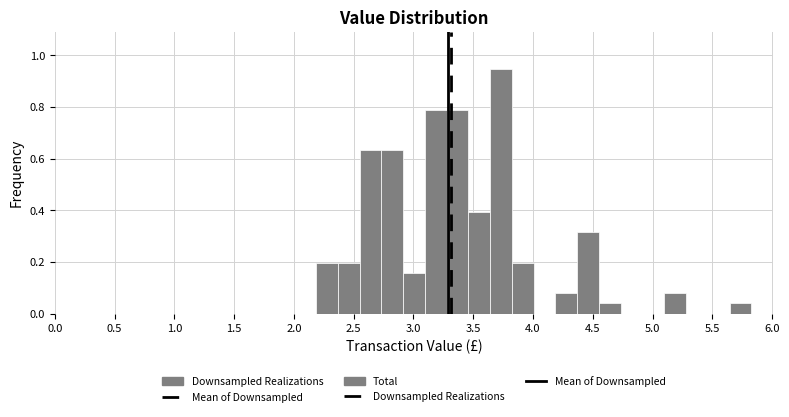

Read against the x-axis, roughly where is the centre of the tallest bar?

3.75